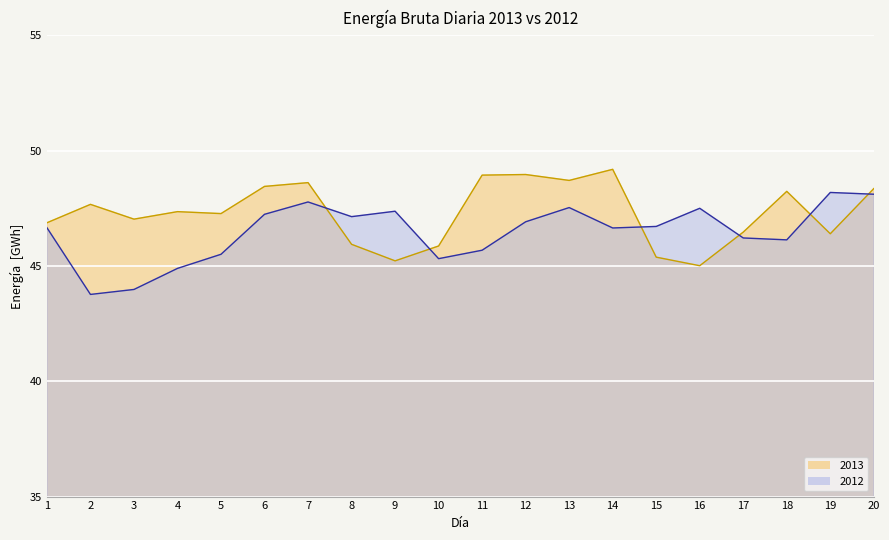

True or false: 2012 and 2013 intersect in this chart.

True